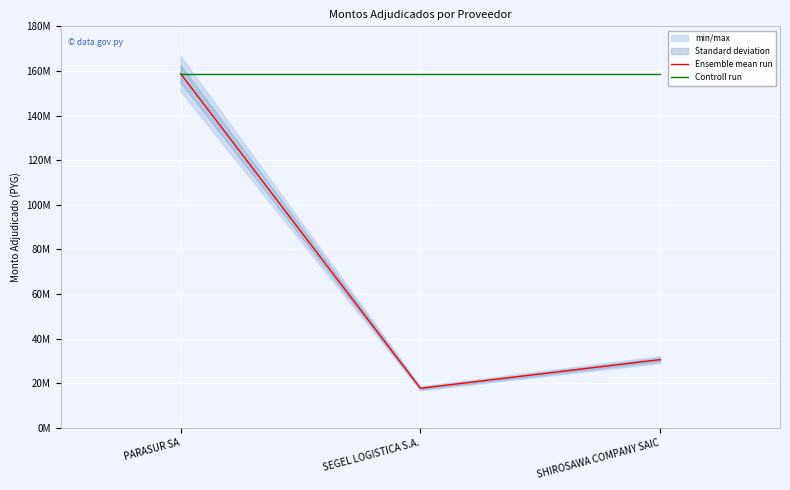

Is the value of Controll run at SEGEL LOGISTICA S.A. greater than the value of Ensemble mean run at SEGEL LOGISTICA S.A.?

Yes